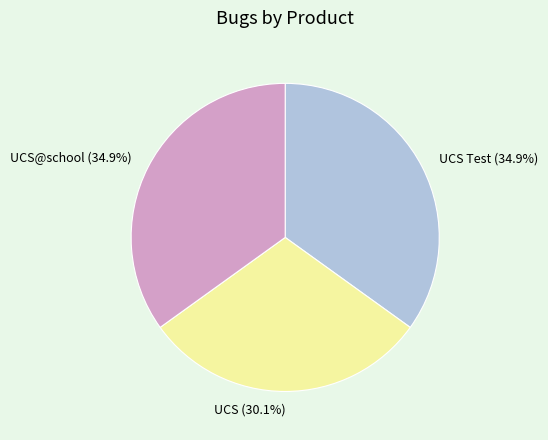

Does any single category account for the majority?

No